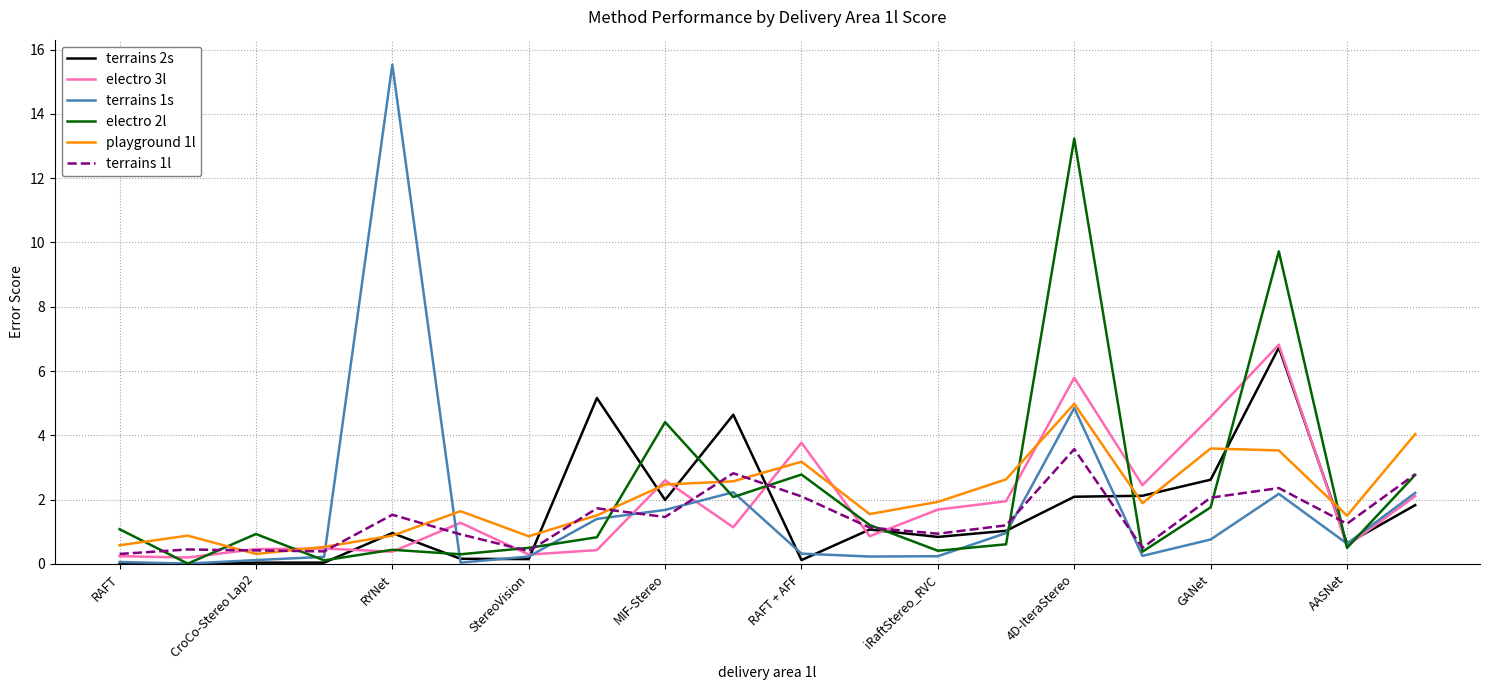

Which series ends up on top after the final intersection of terrains 1l and terrains 2s?

terrains 1l